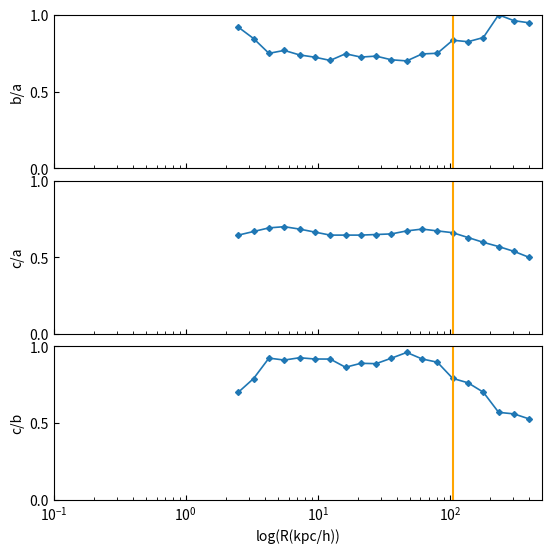

What is the value of the c/b point at the 15th from the left?

0.8